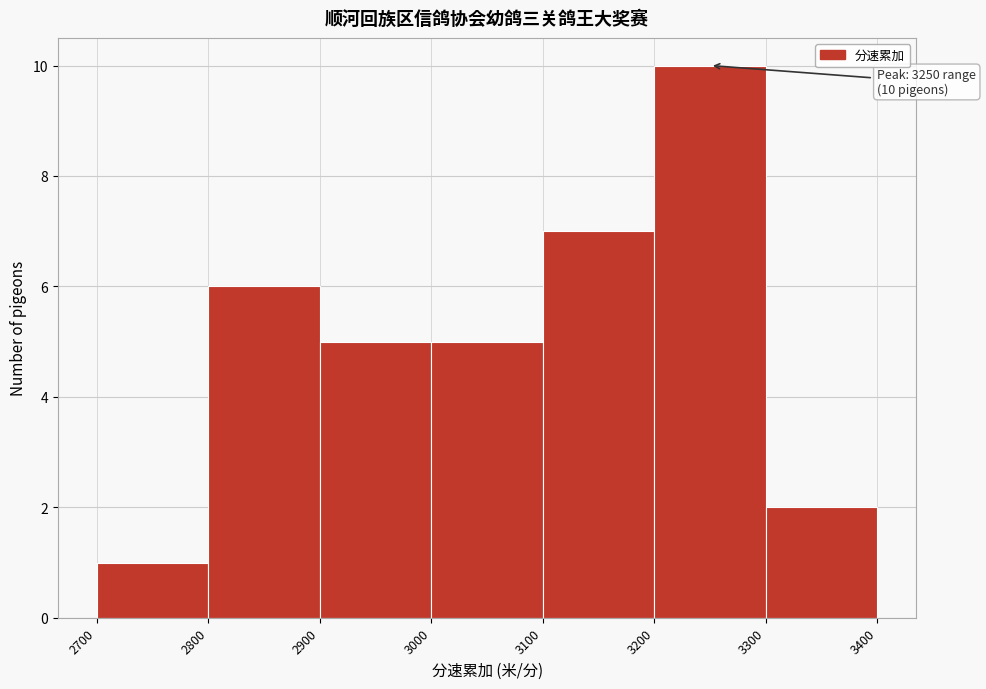

Over which range of the x-axis is the bar tallest?

3200 to 3300